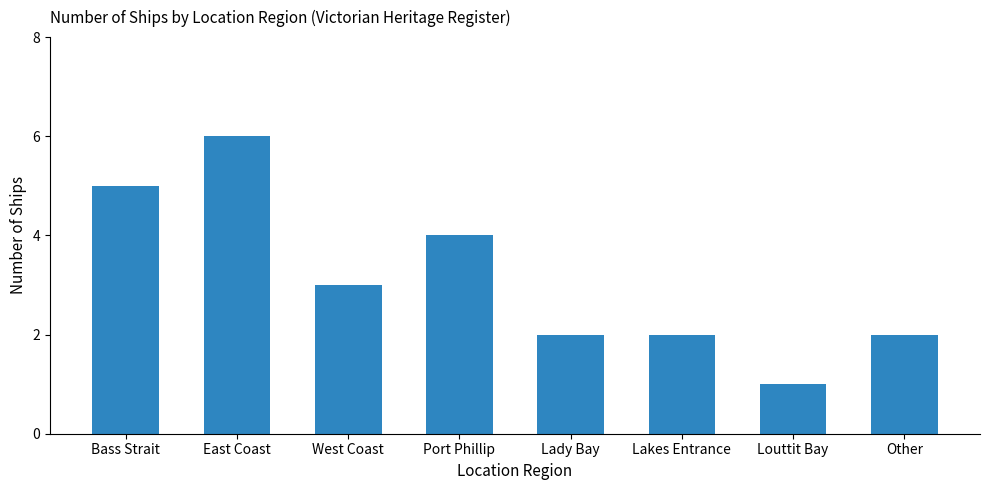

Are the bars horizontal?

No